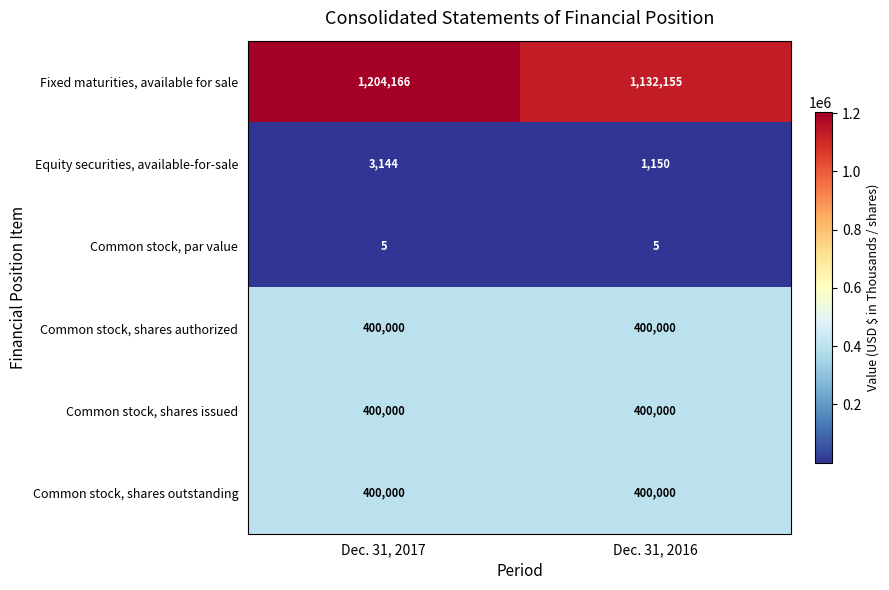

Which label corresponds to the largest value in the chart?

Dec. 31, 2017